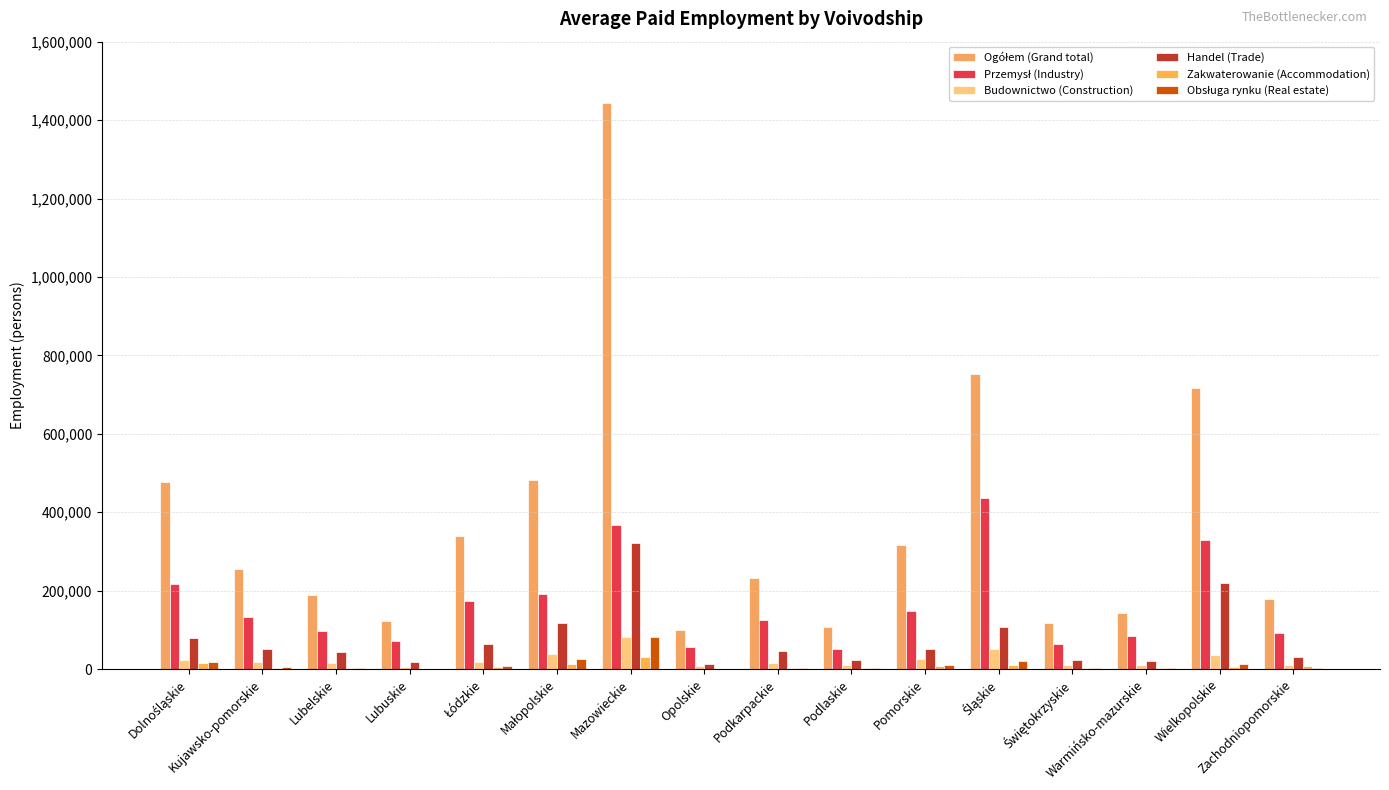

At which label does Handel (Trade) reach its minimum?

Opolskie